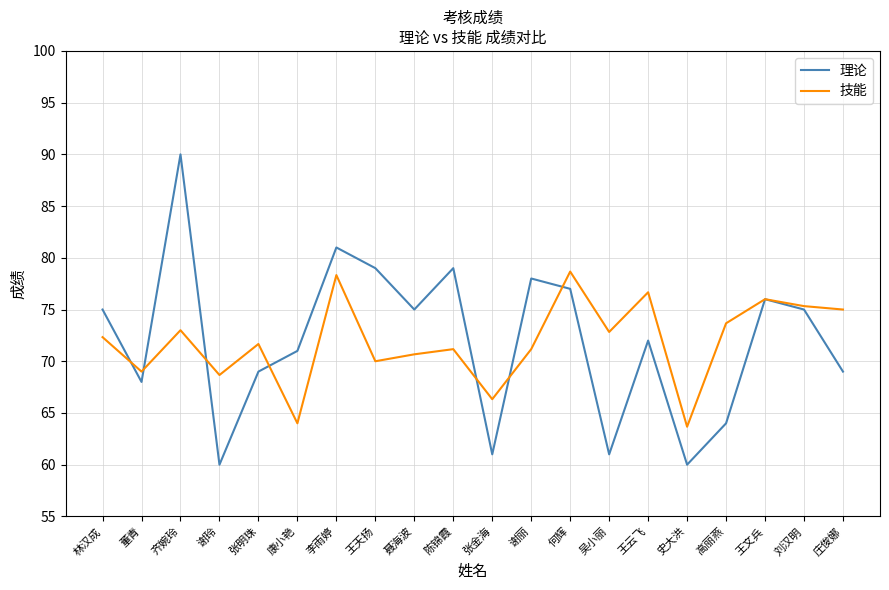

Which series ends up on top after the final intersection of 理论 and 技能?

技能